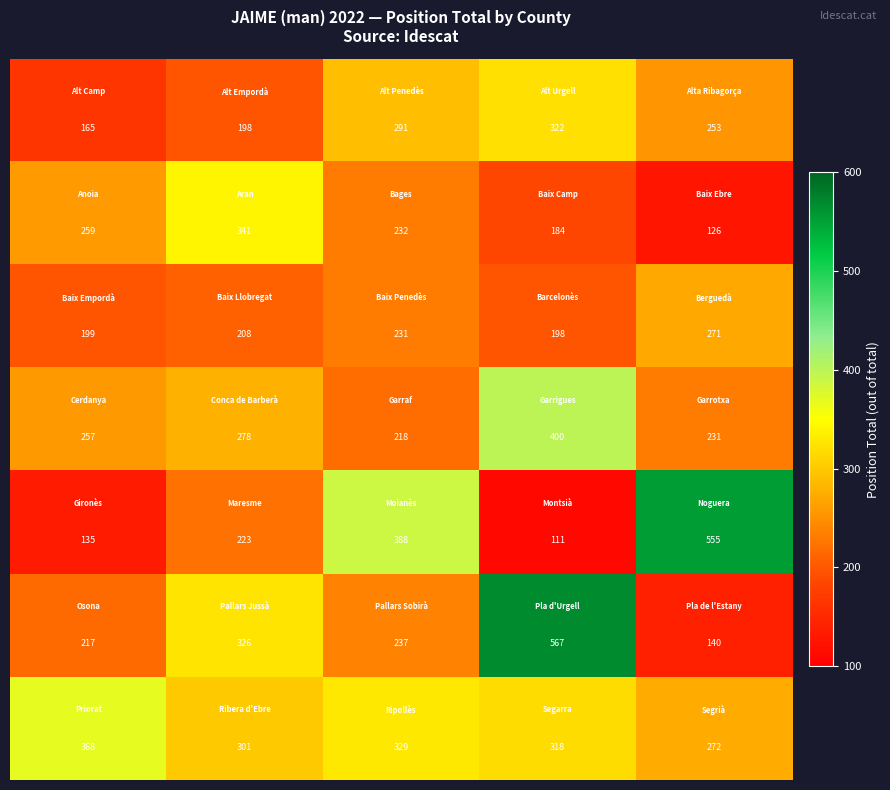

What is the maximum value shown in the chart?

567